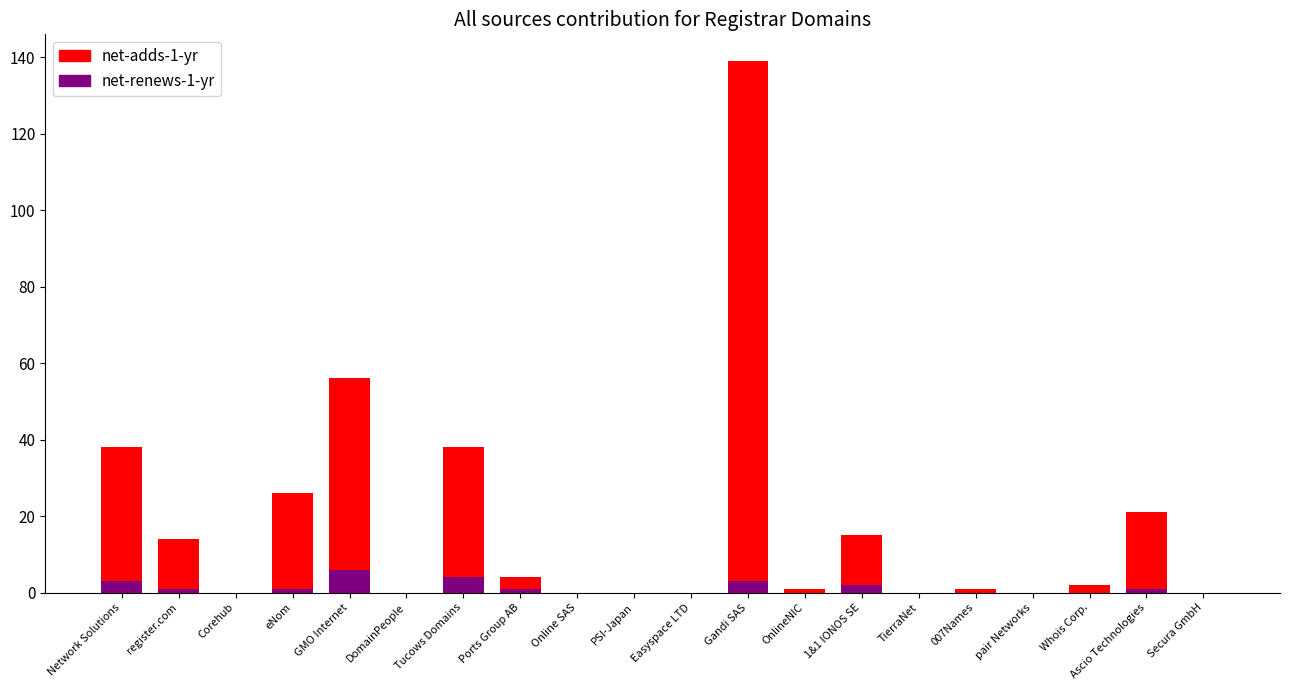

How many values in the net-adds-1-yr series exceed 2?

9